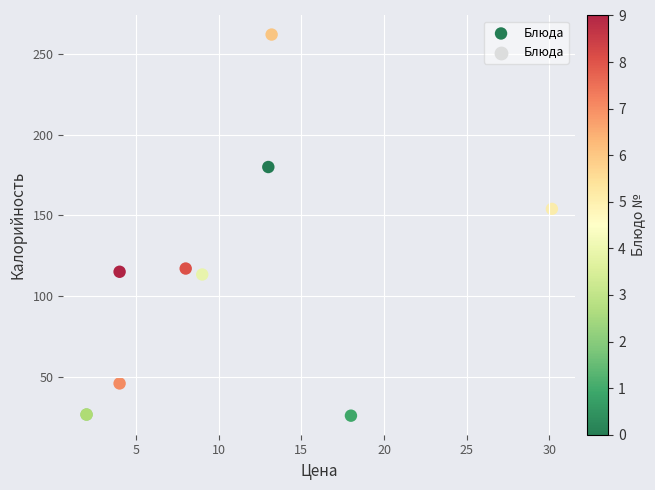

What Y value in the scatter plot is closest to 143?

154.0